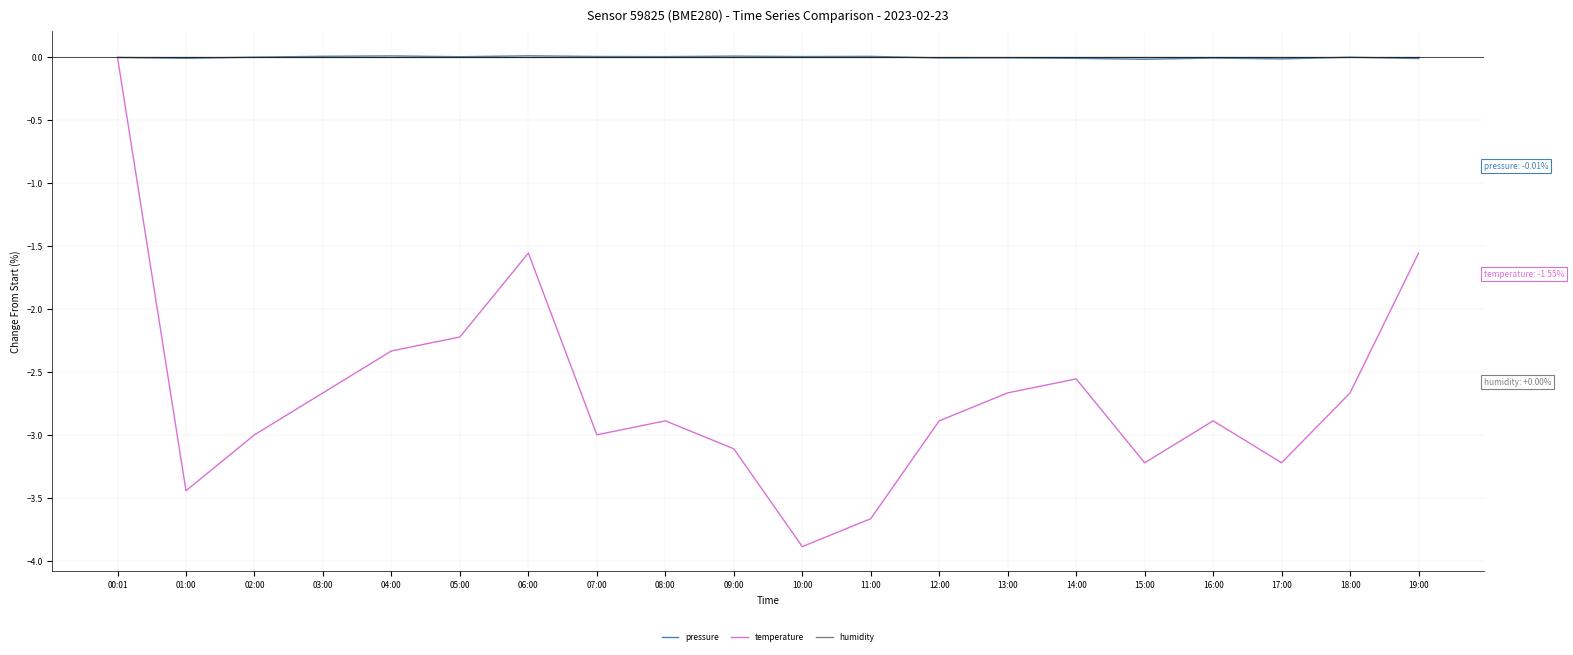

Is it true that temperature equals -3.0 at 07:00?

True